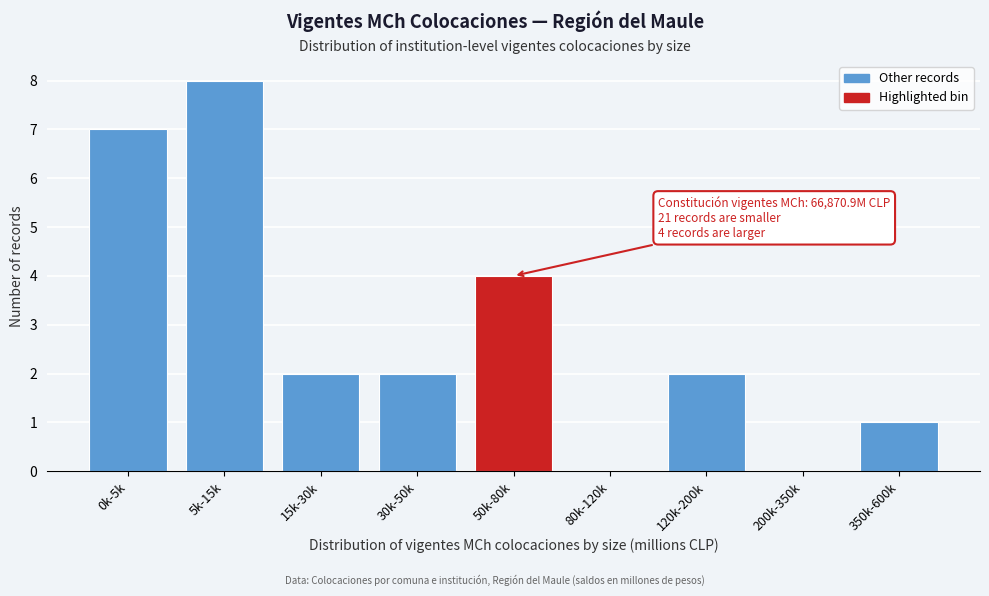

Reading right to left, list all the values displayed in this chart.

350k-600k=1	200k-350k=0	120k-200k=2	80k-120k=0	50k-80k=4	30k-50k=2	15k-30k=2	5k-15k=8	0k-5k=7